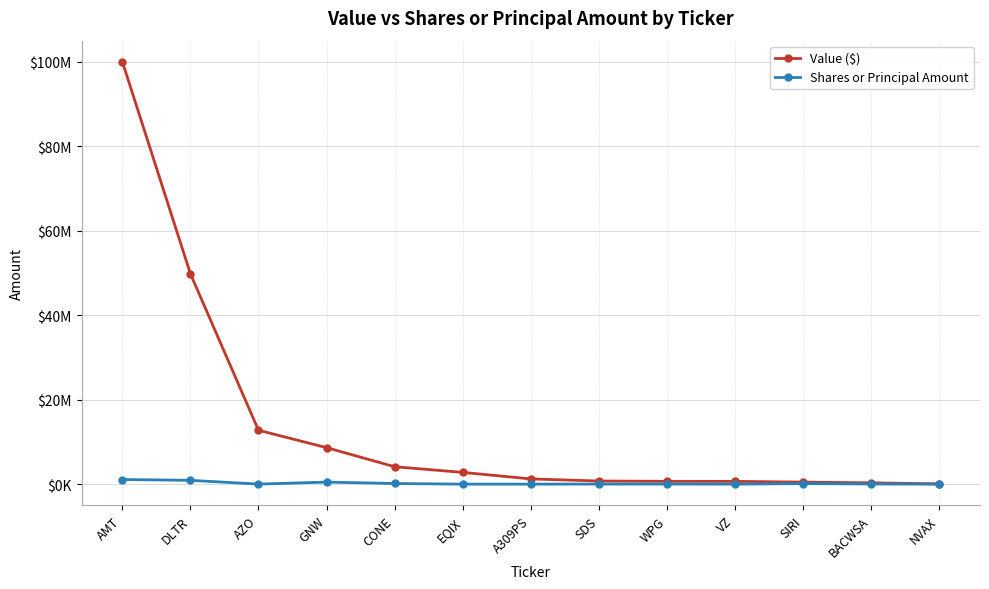

At which category does the chart reach its peak across all series?

AMT